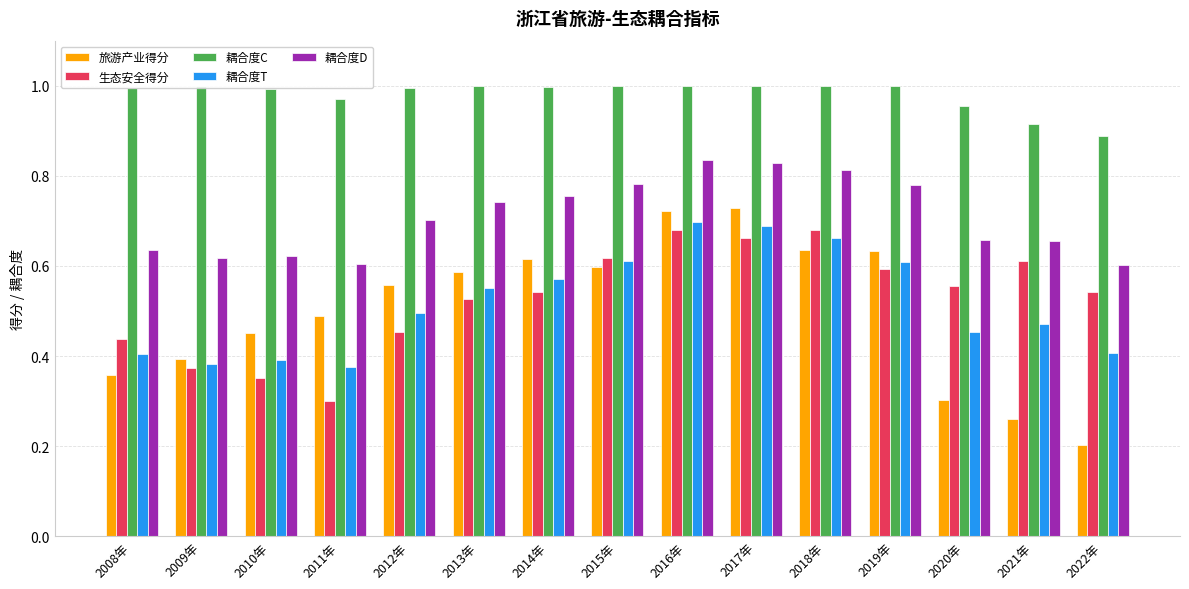

What are all the series names shown in the legend?

旅游产业得分, 生态安全得分, 耦合度C, 耦合度T, 耦合度D